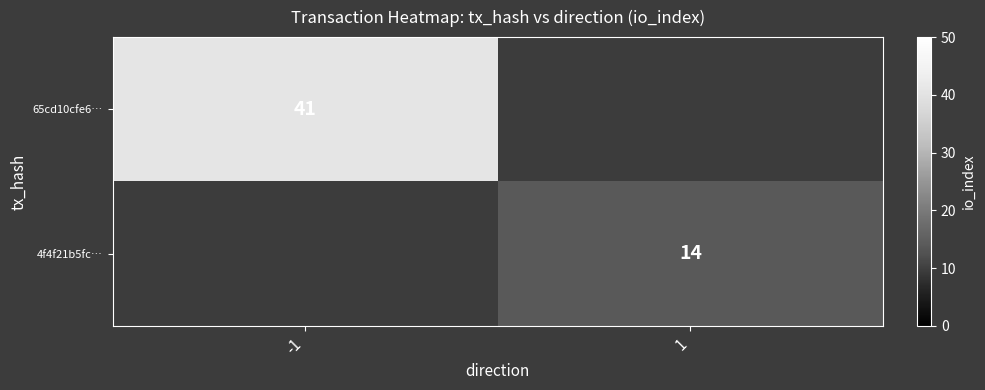

Count the number of data series in this chart.

2